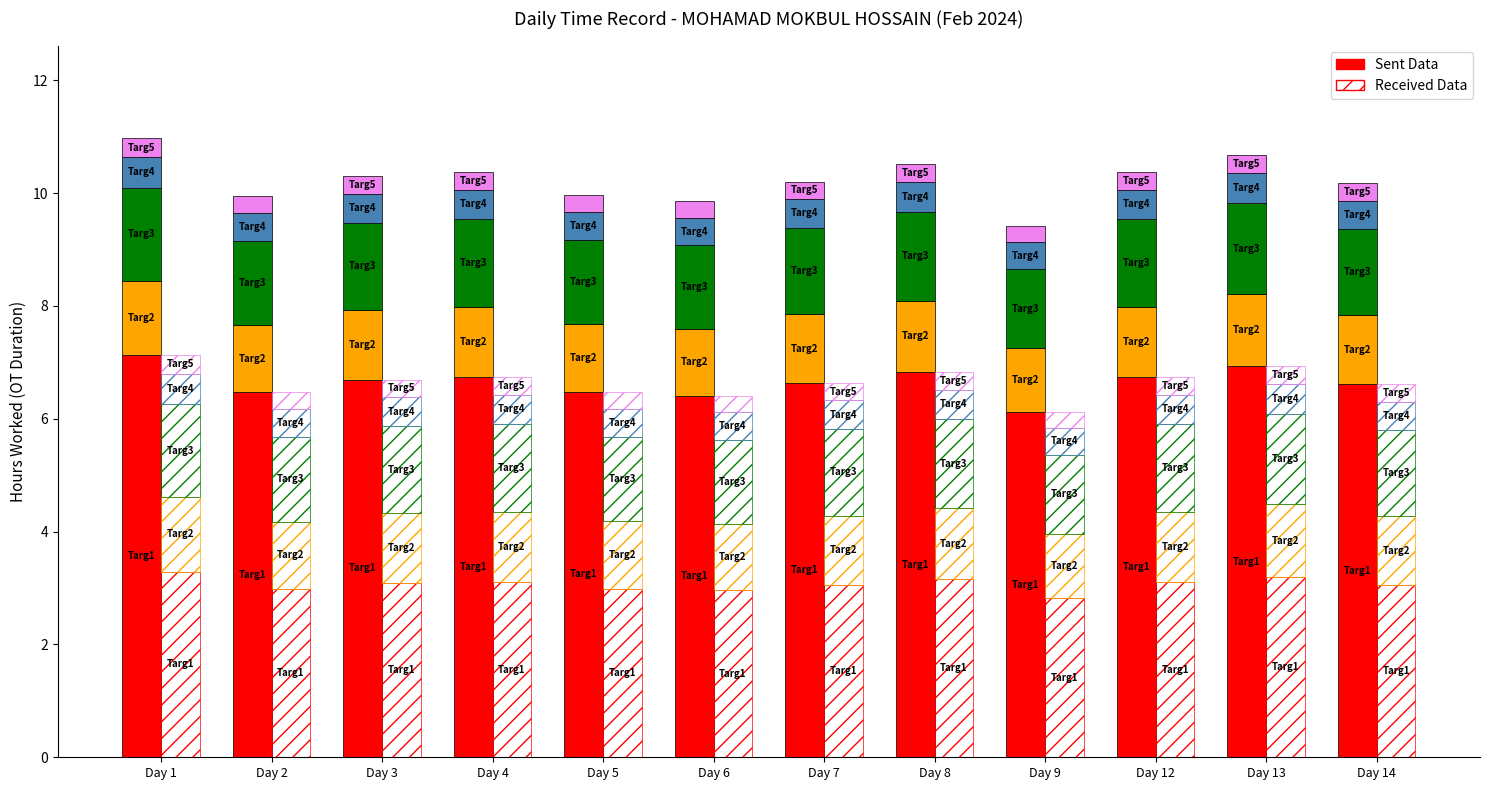

What is the difference between the maximum and second lowest values in the Received Data series?

0.3